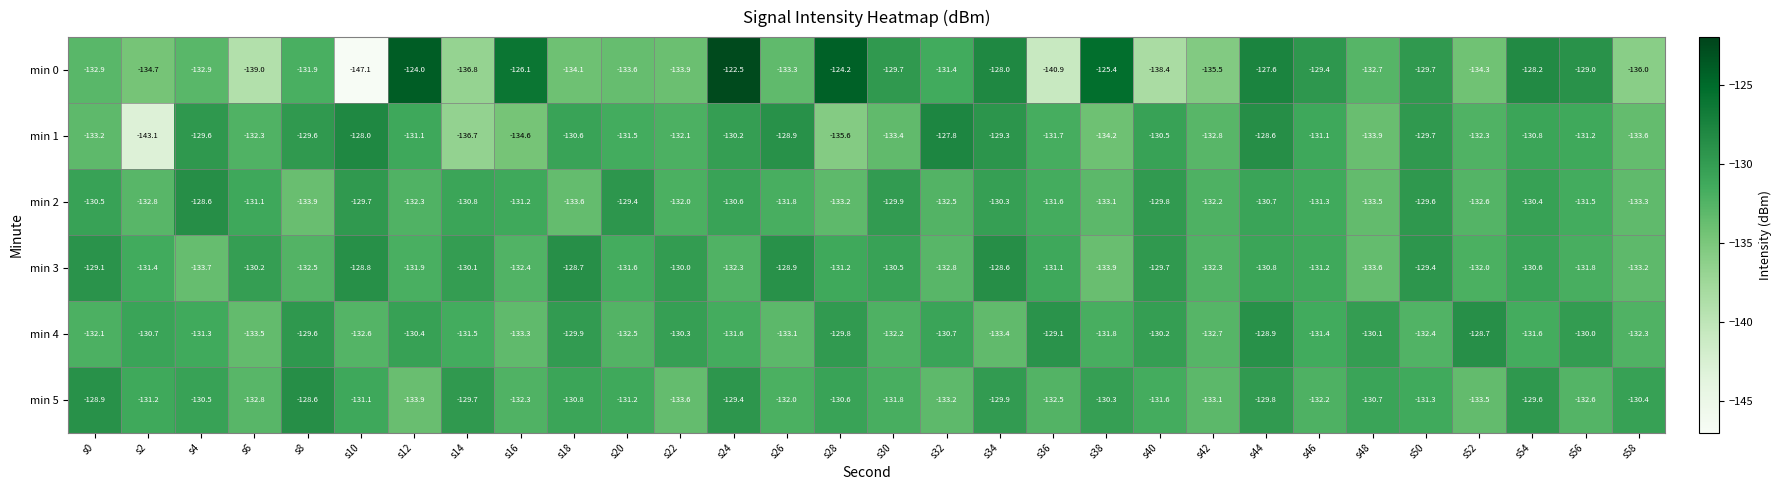

The value of min 2 at s16 is -56.6. True or false?

False